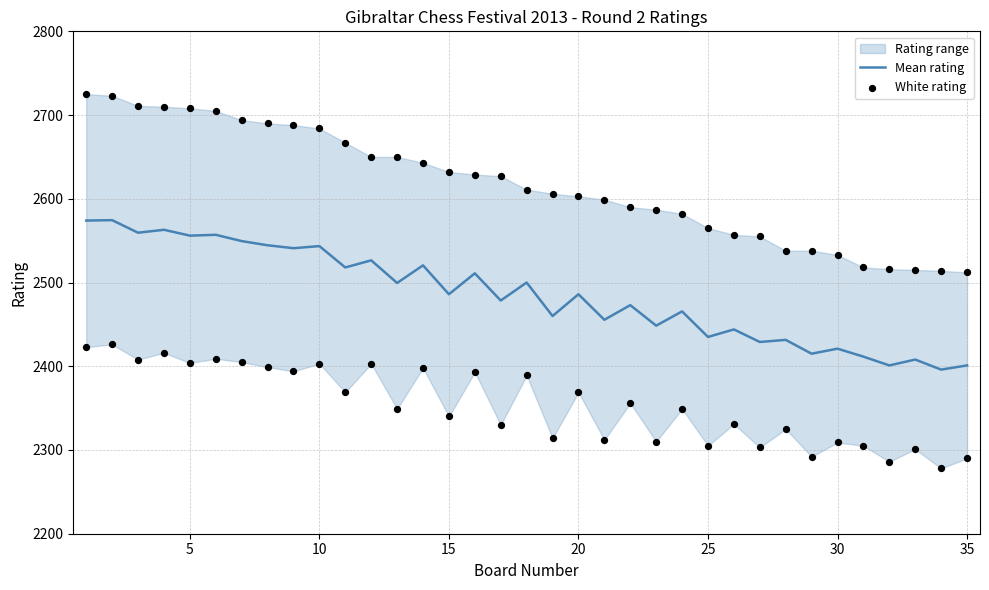

Which series contains the lowest Y value?

White rating